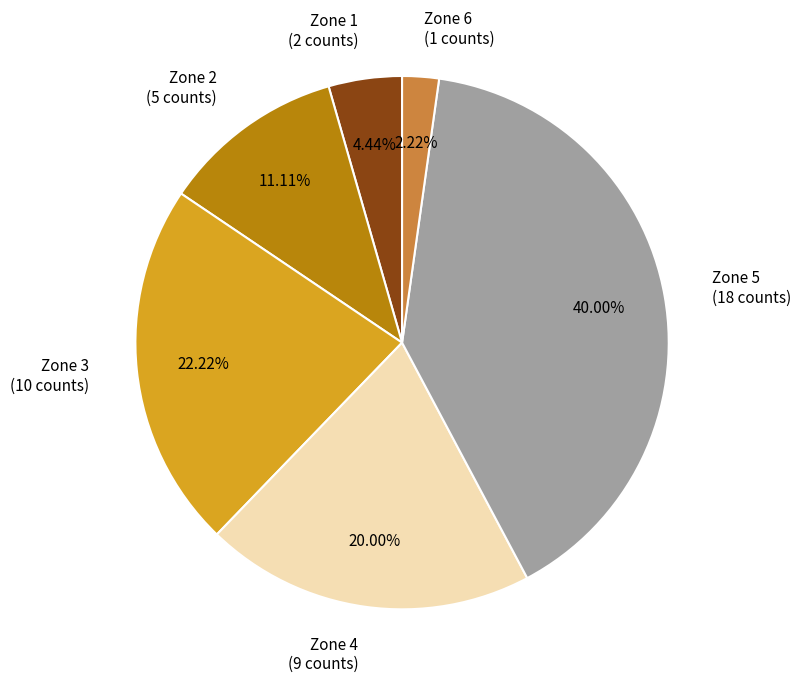

What percentage is the Zone 2 slice, to the nearest percent?

11%